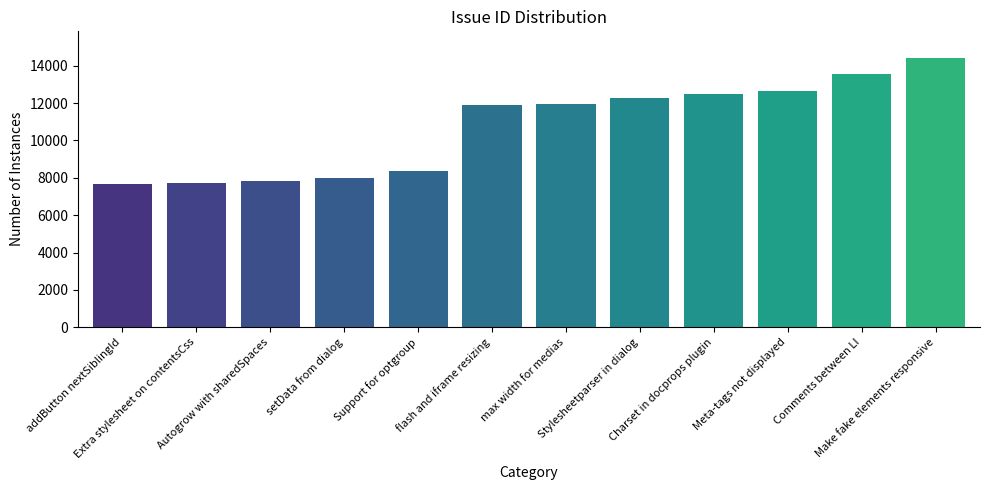

Are the bars grouped side by side (vs. stacked)?

No